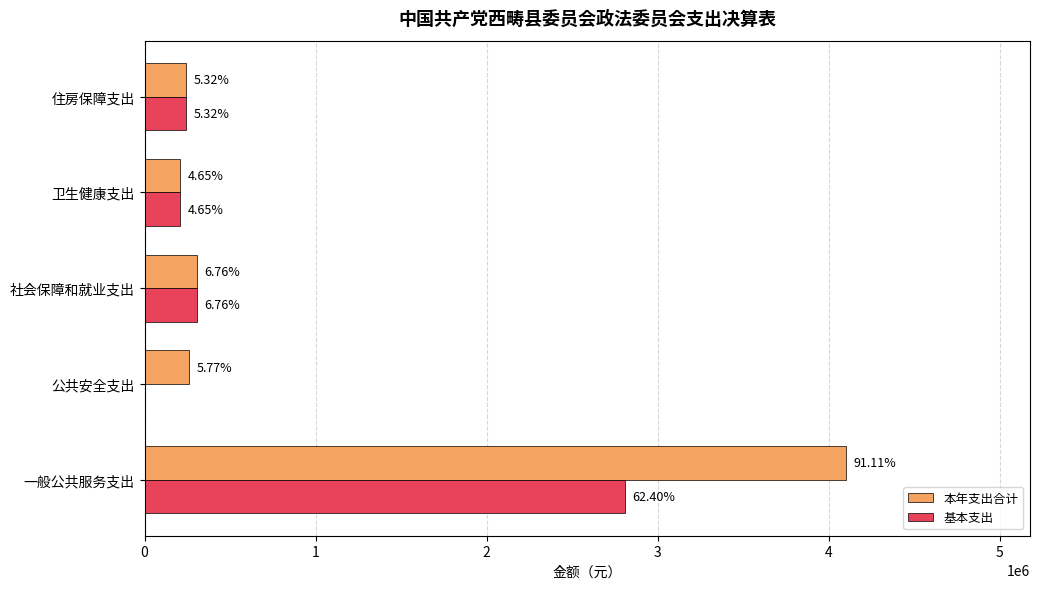

List the series in order of their overall mean, highest first.

本年支出合计, 基本支出